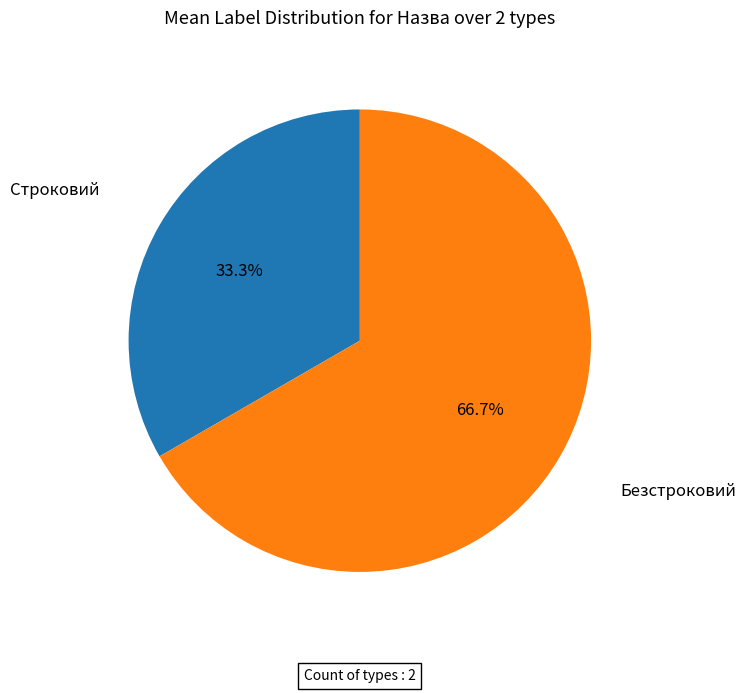

Which has a higher value, Строковий or Безстроковий?

Безстроковий